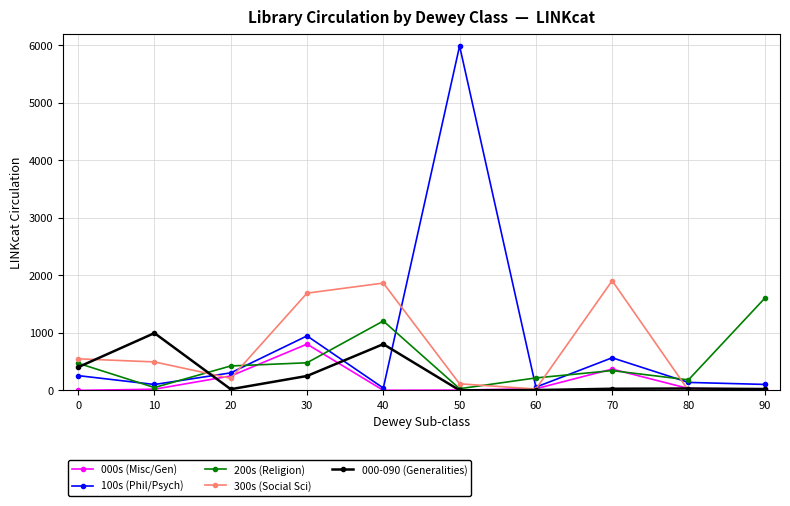

The value of 100s (Phil/Psych) at 70 is 145. True or false?

False